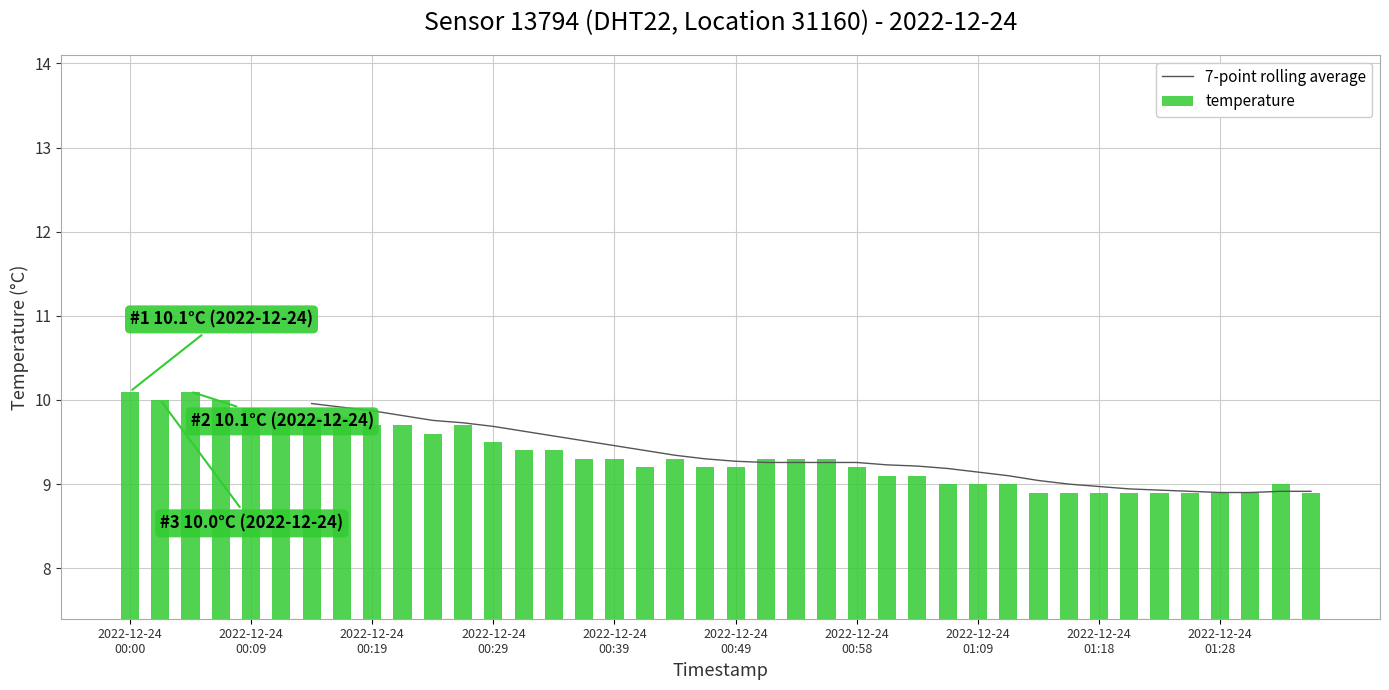

True or false: the data shows 4.8 at 2022-12-24T00:56:30.

False